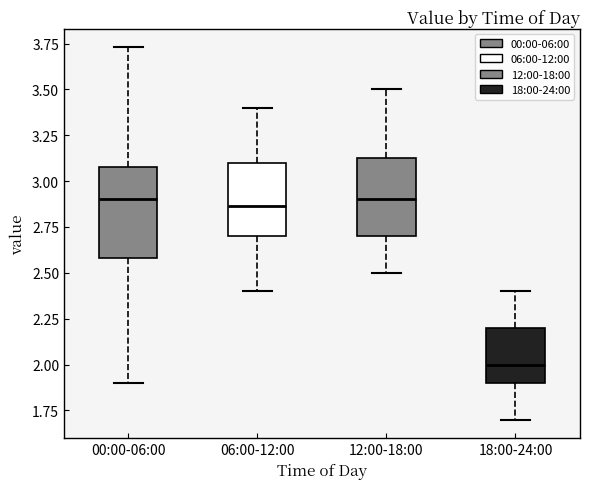

Where does the upper whisker of the box for 06:00-12:00 end on the y-axis? The values are not printed on the chart, so give them approximately, as read against the axis.

3.40